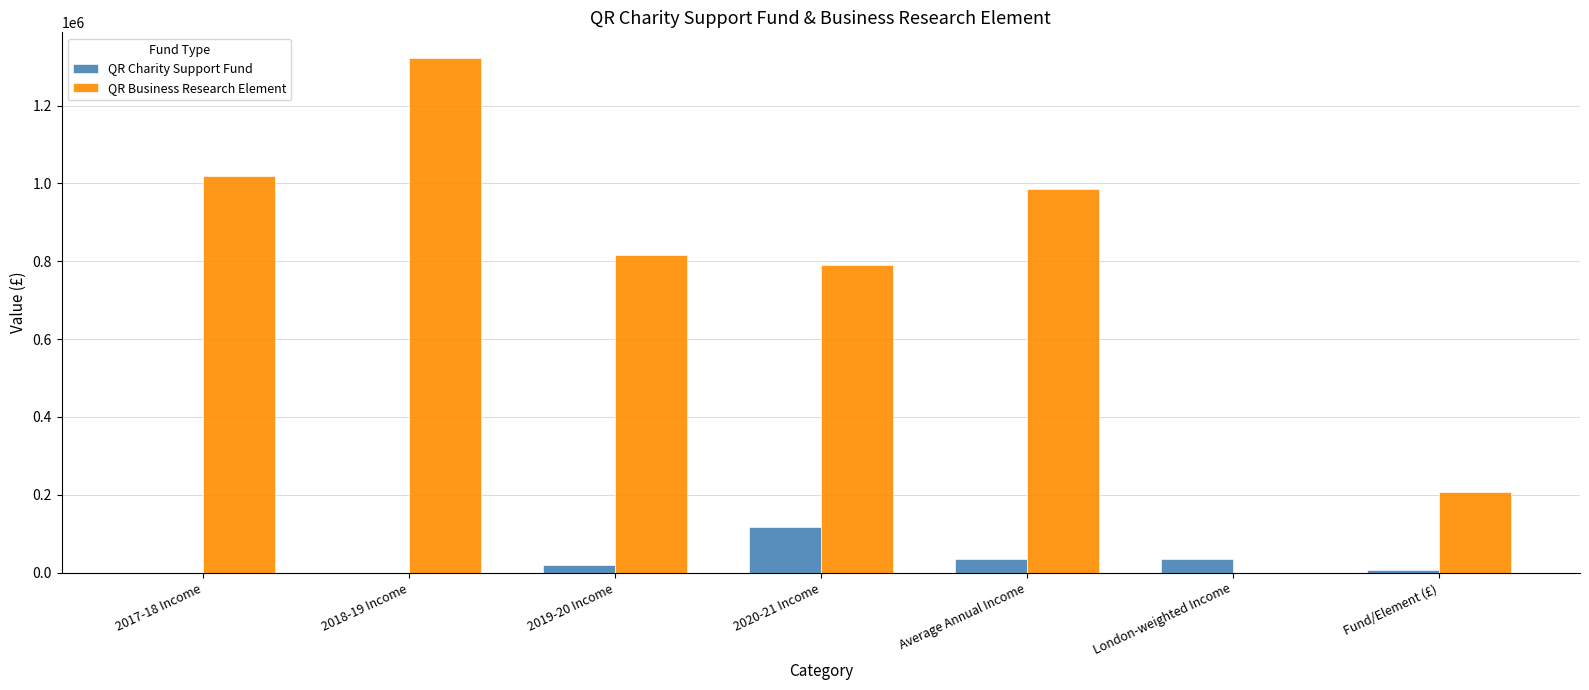

At which category is the sum across all series the highest?

2018-19 Income